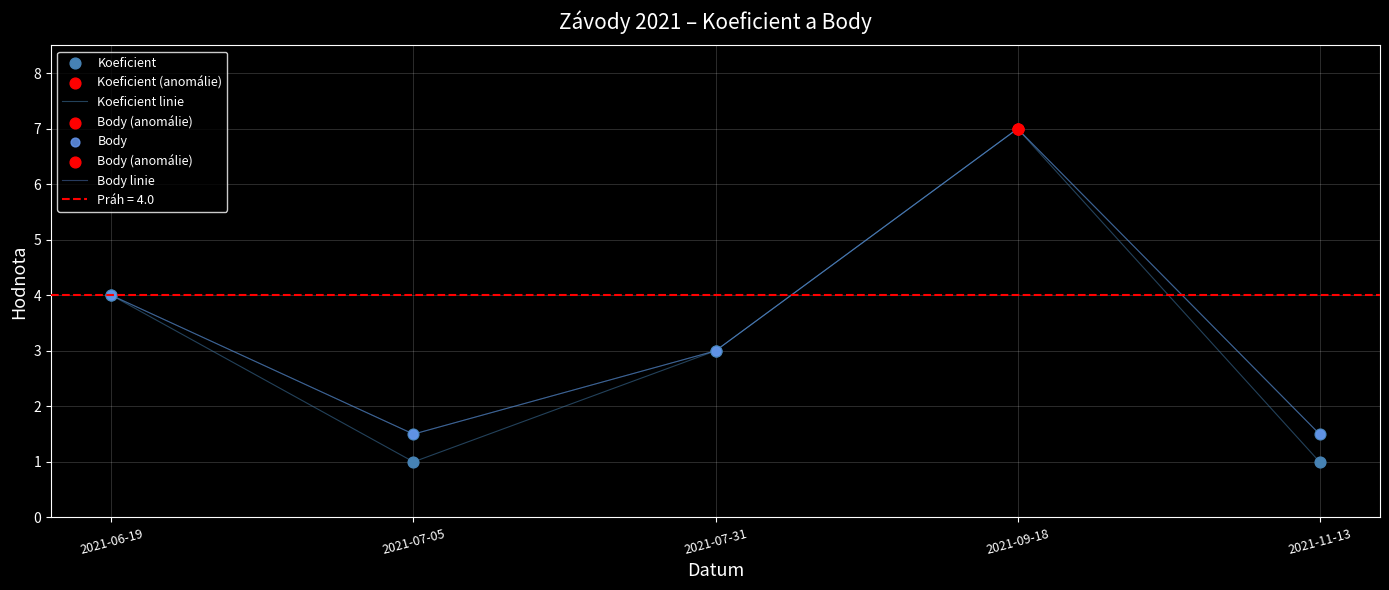

Which series has the largest total across all categories?

Body